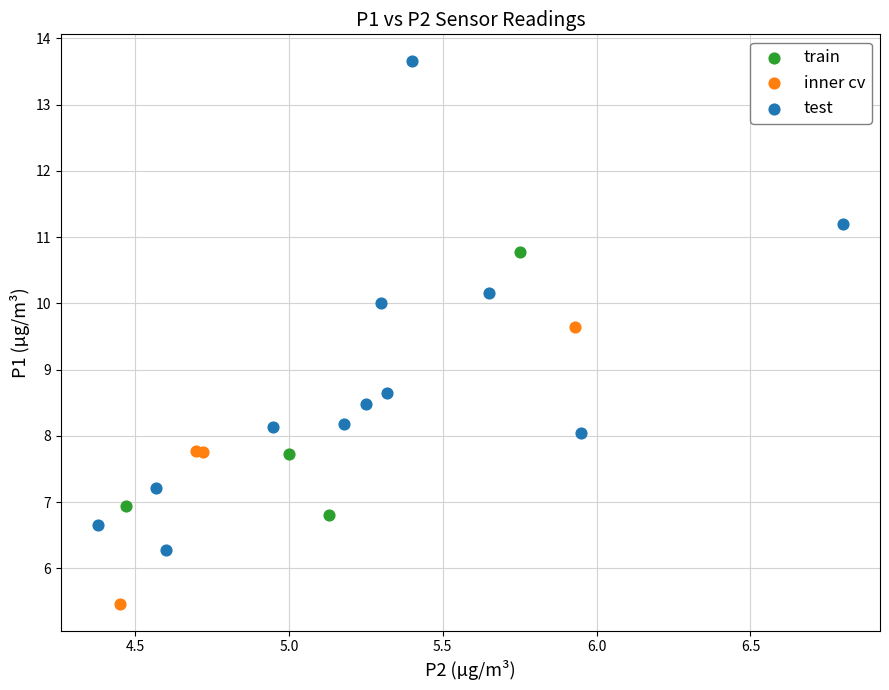

Which series contains the highest Y value?

test